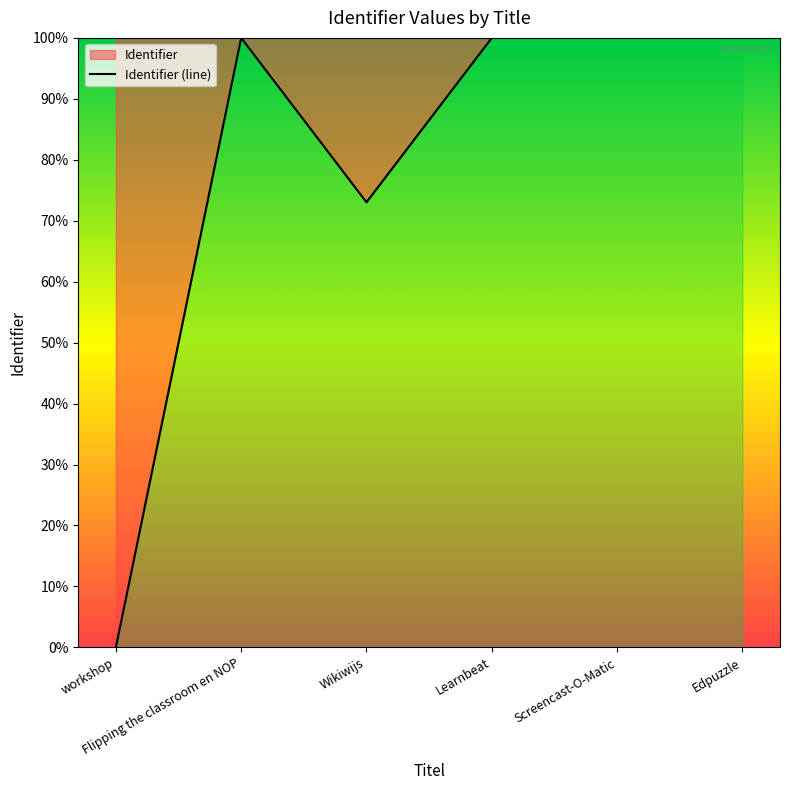

What is the label of the 5th point from the right?

Flipping the classroom en NOP